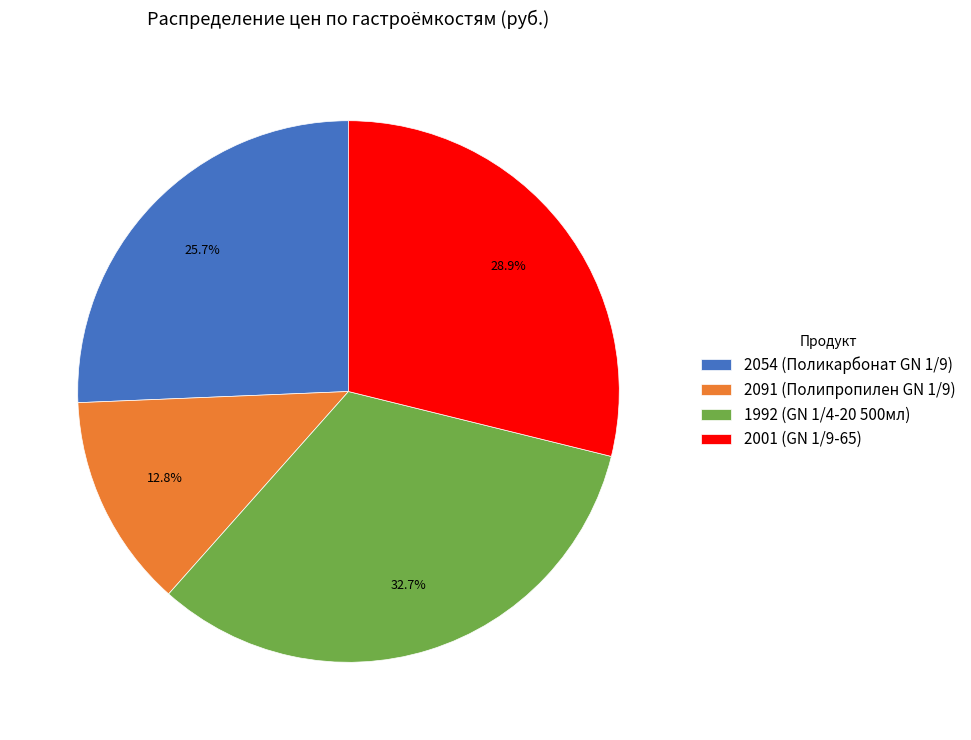

Does 2001 represent more than half of the total?

No